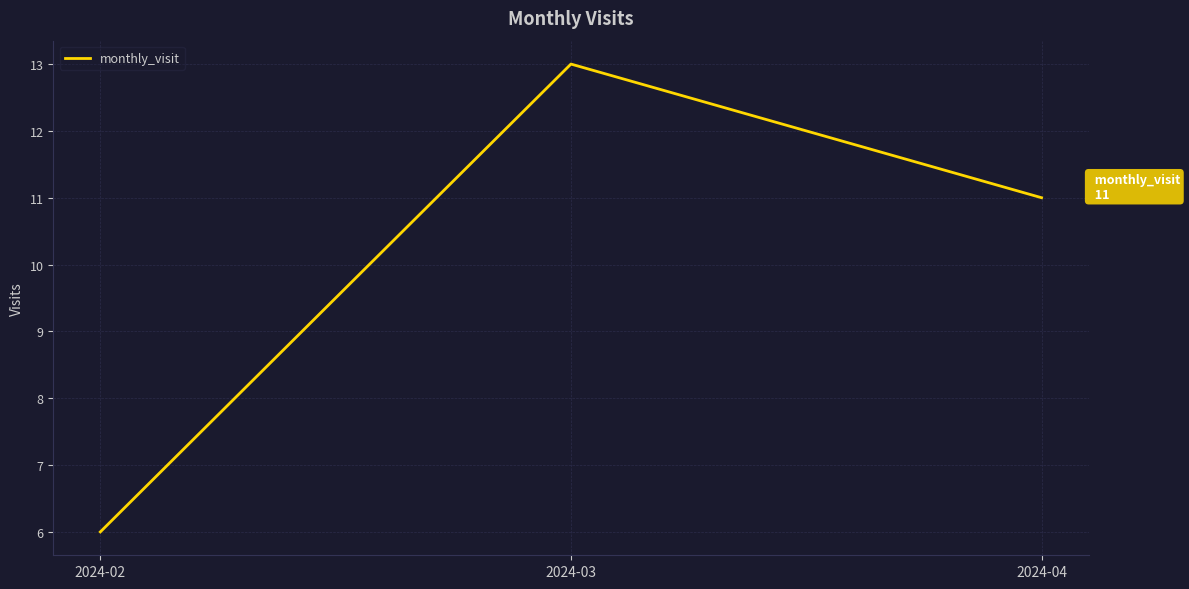

What is the sum of all values?

30